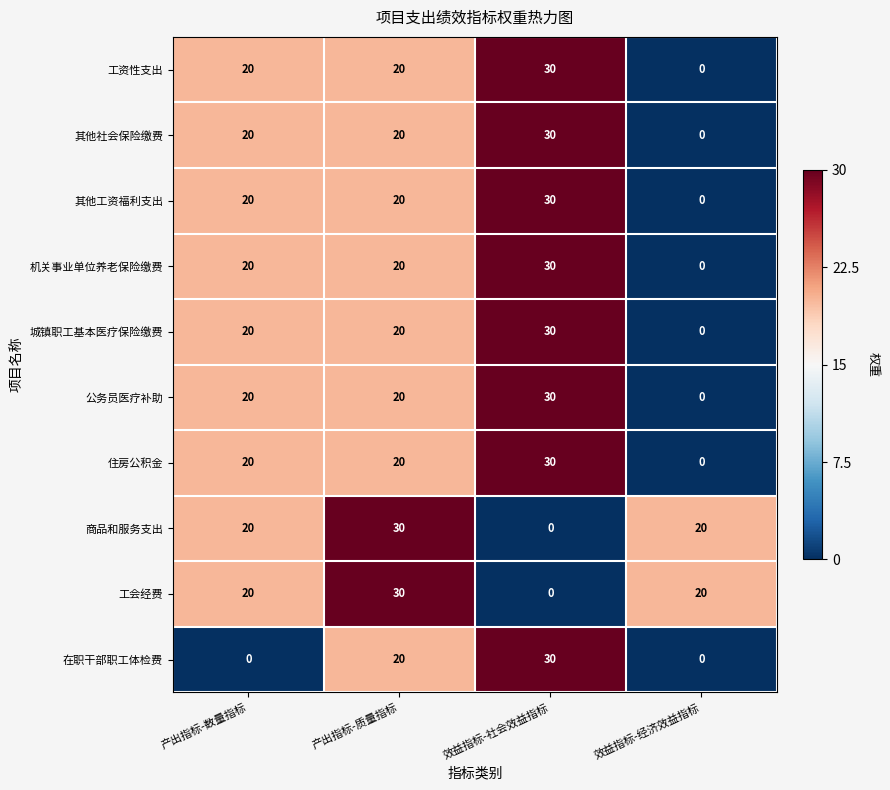

What is the difference between the maximum and minimum values in the 机关事业单位养老保险缴费 series?

30